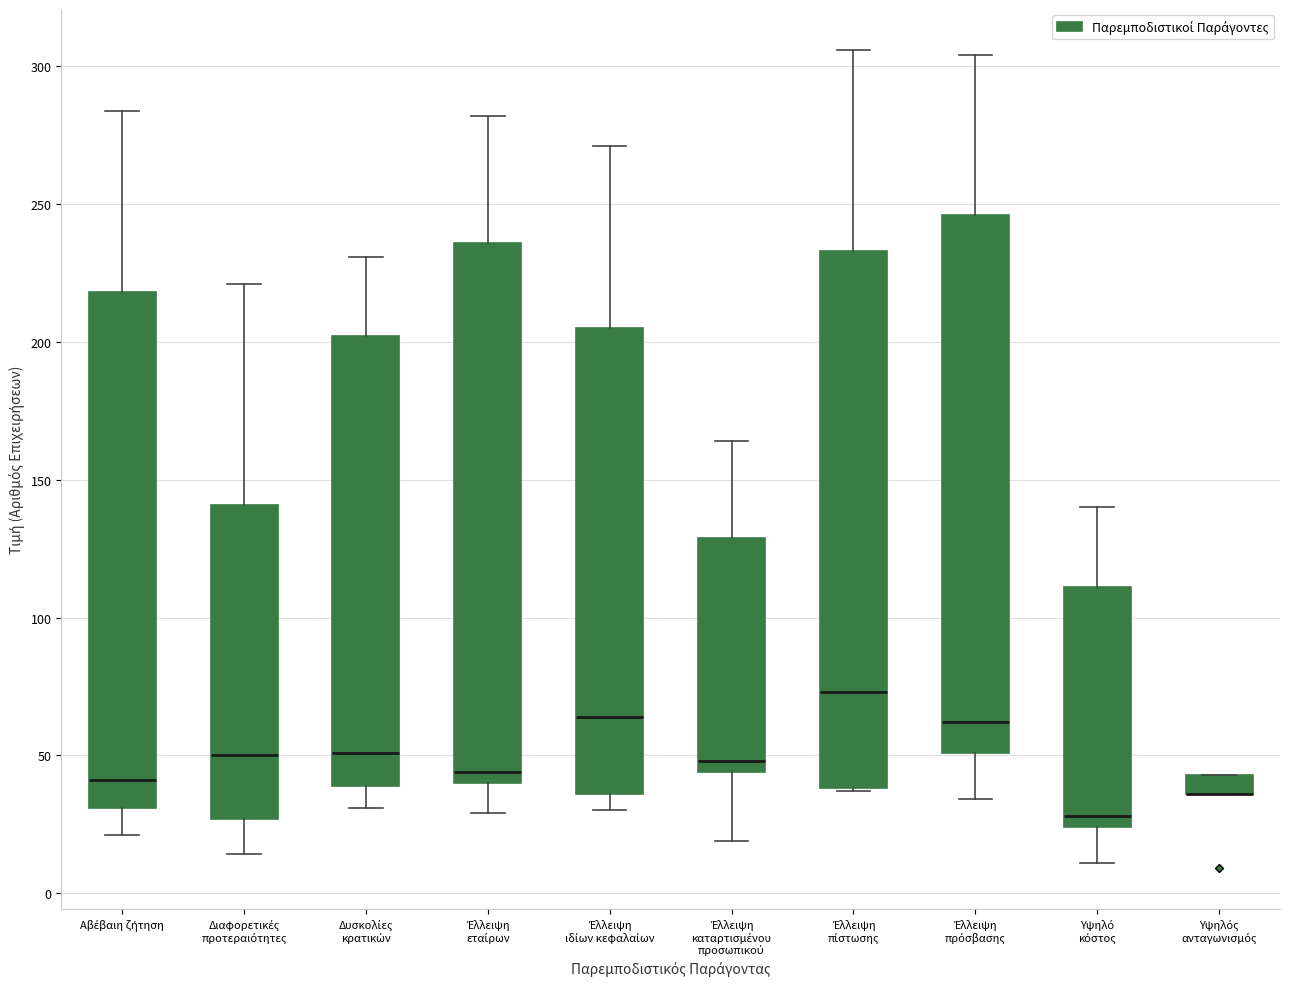

Where does the lower whisker of the box for Αβέβαιη ζήτηση end on the y-axis? The values are not printed on the chart, so give them approximately, as read against the axis.

20